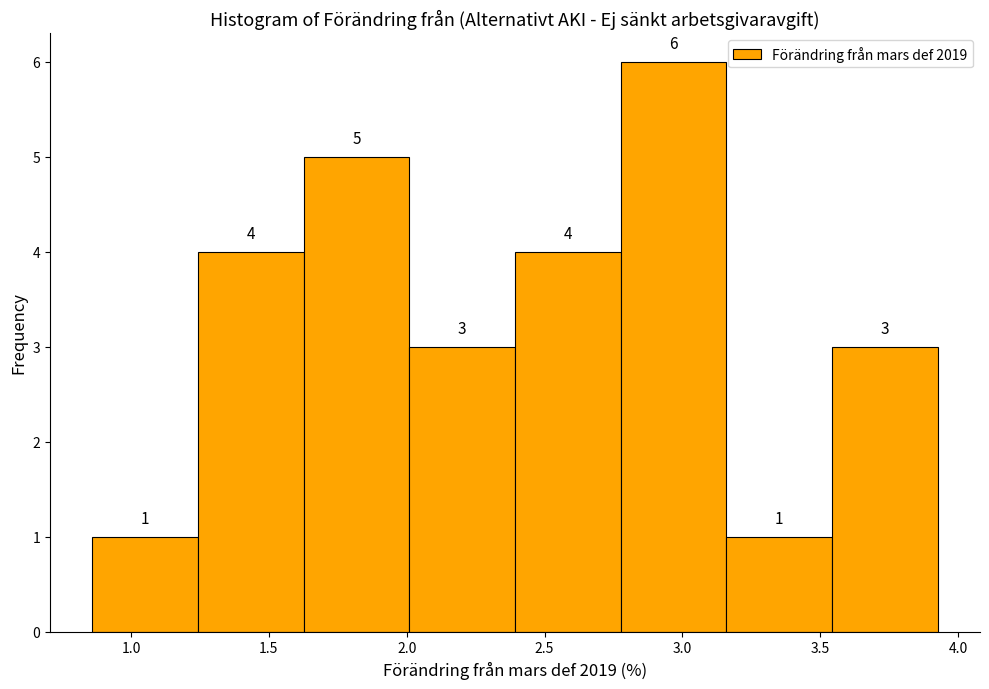

What is the height of the bar covering 0.85 to 1.25 on the x-axis? The bar edges are not printed on the chart, so give them approximately, as read against the axis.

1